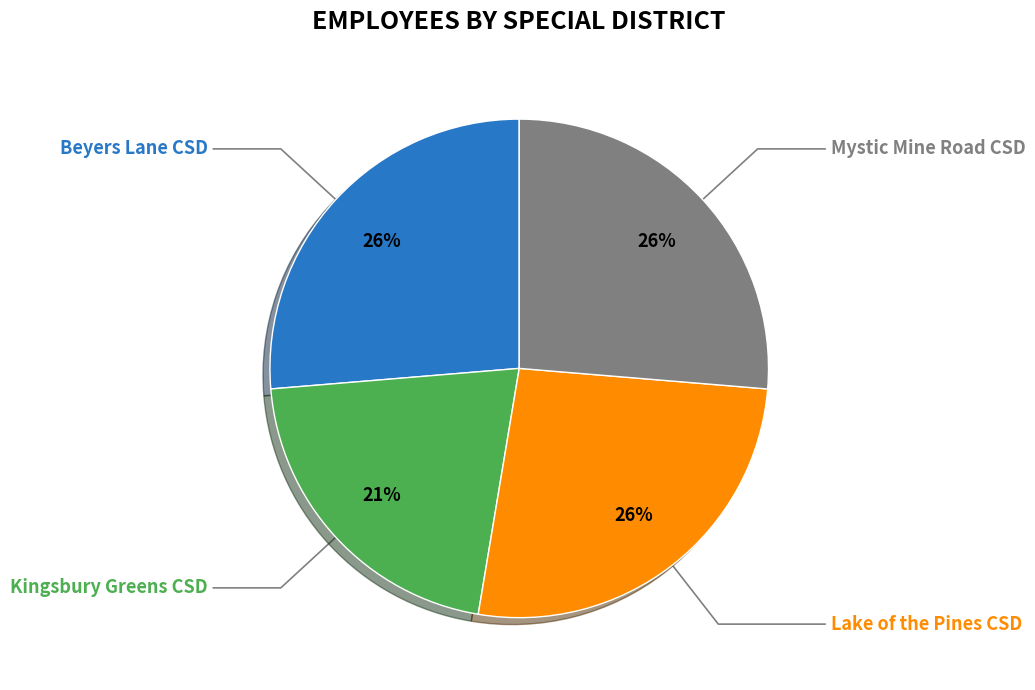

To the nearest percent, what is the difference between the largest and smallest slice percentages?

5%